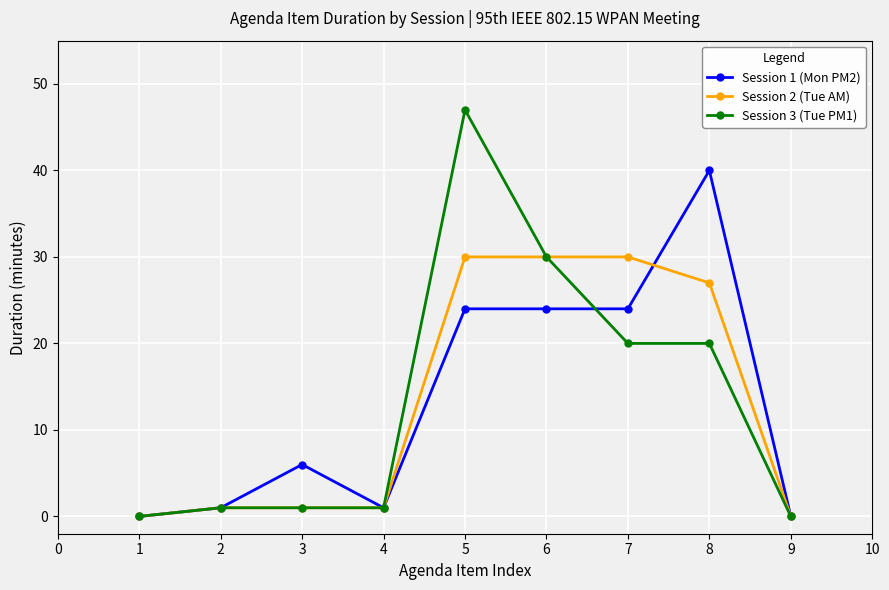

What are all the series names shown in the legend?

Session 1 (Mon PM2), Session 2 (Tue AM), Session 3 (Tue PM1)